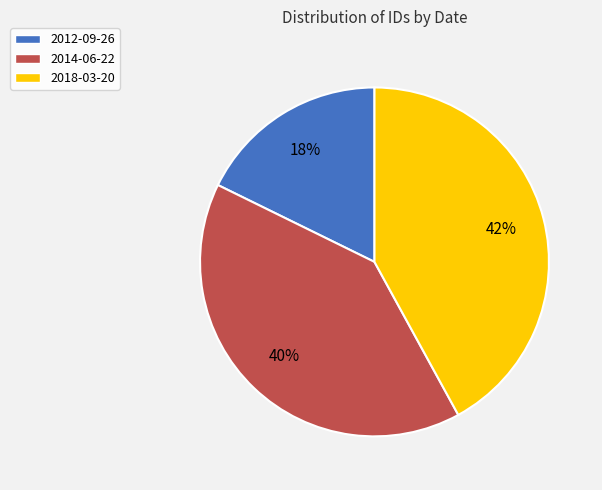

Is it true that 2018-03-20 is 42% of the pie?

True